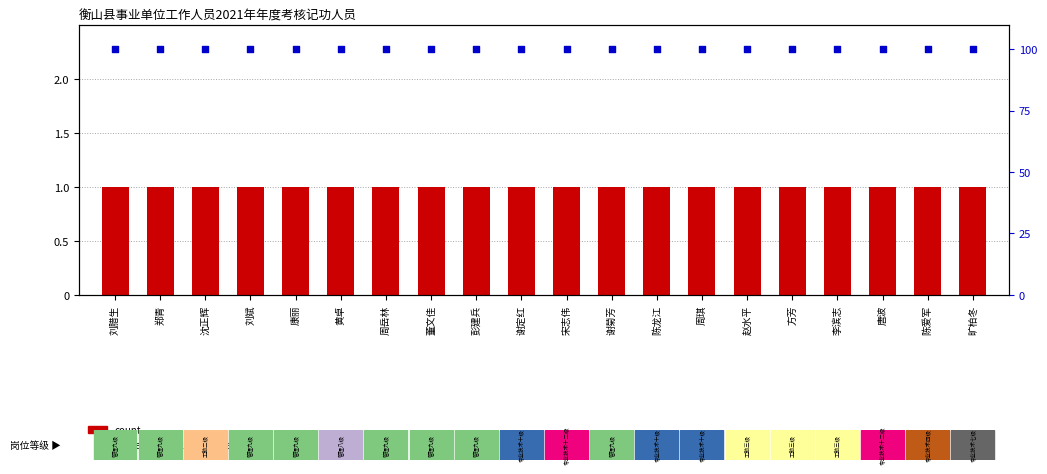

Which series has the largest total across all categories?

percentile rank within the sample